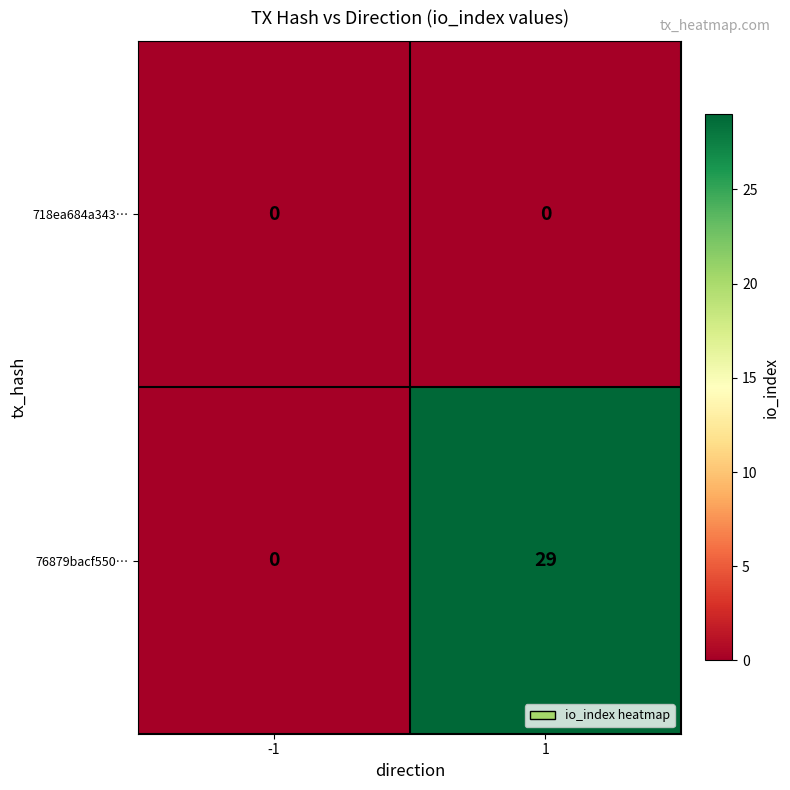

Which series changed the most between -1 and 1?

76879bacf550…